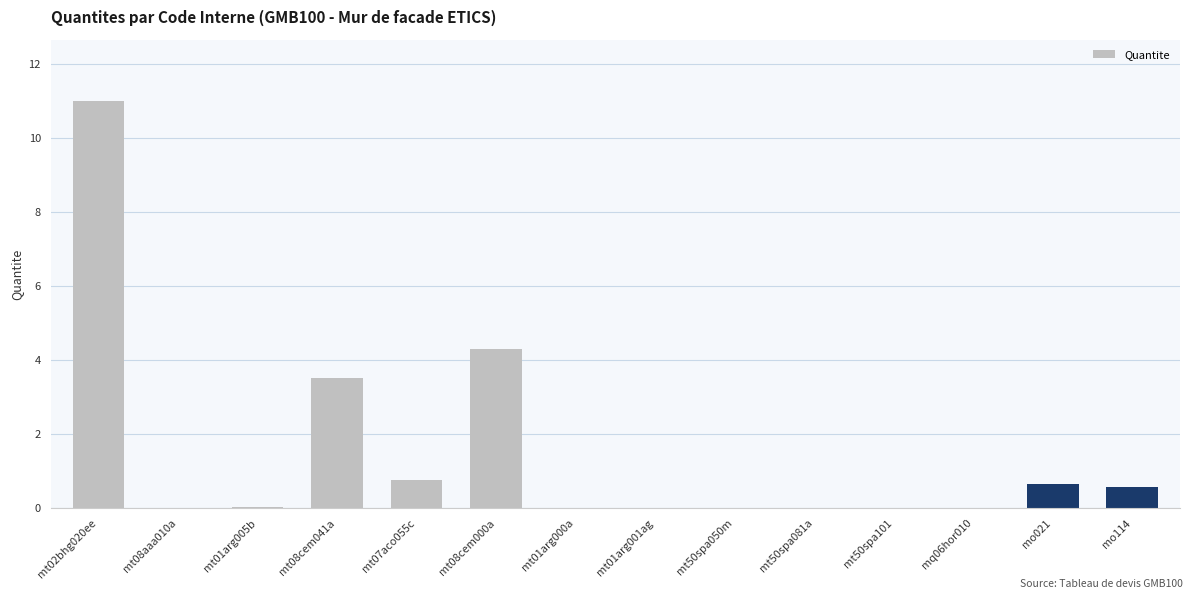

The value at mt08cem000a is 4.3. True or false?

True